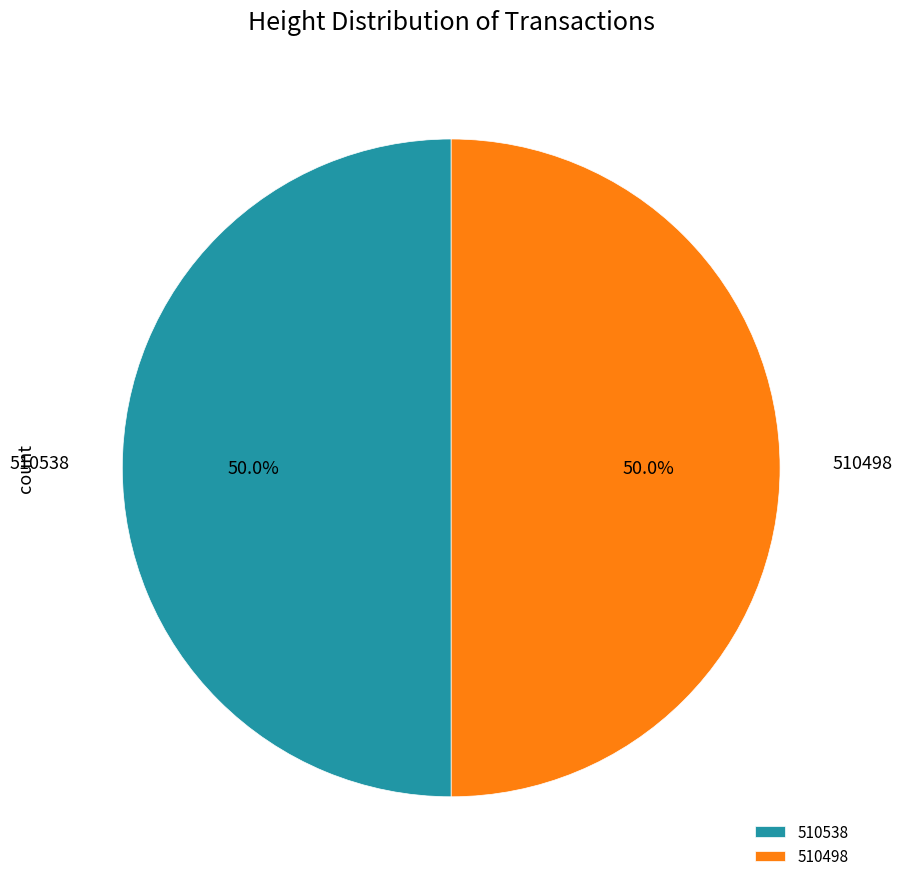

What is the ratio of the value at 510498 to the value at 510538?

1.0